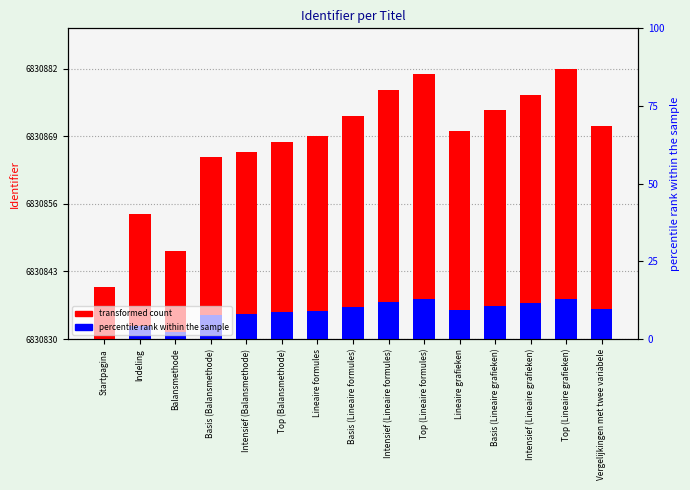

The transformed count series shows 52.2 at Basis (Balansmethode). True or false?

False